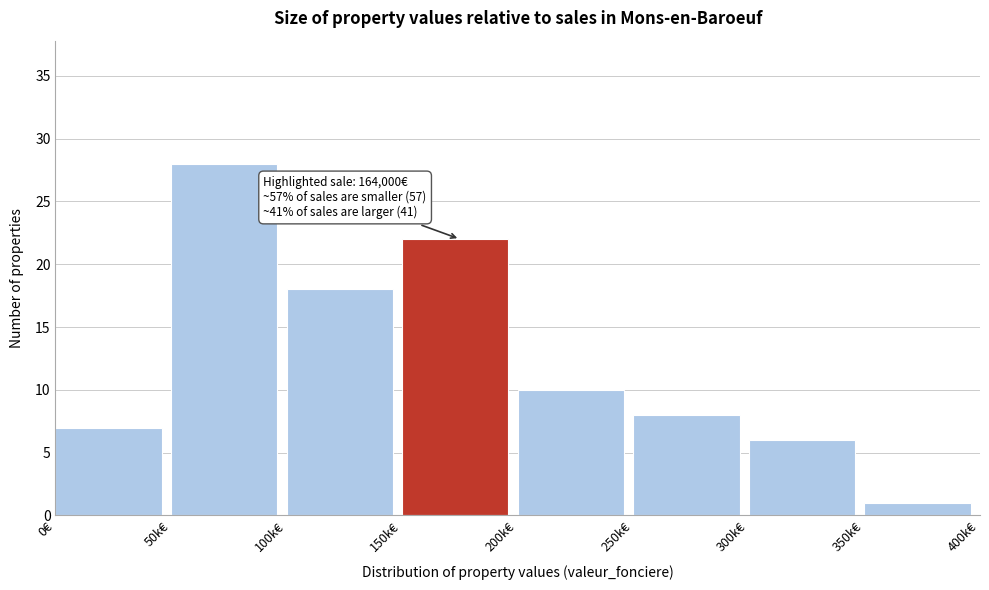

Reading left to right, list all the values displayed in this chart.

7	28	18	22	10	8	6	1